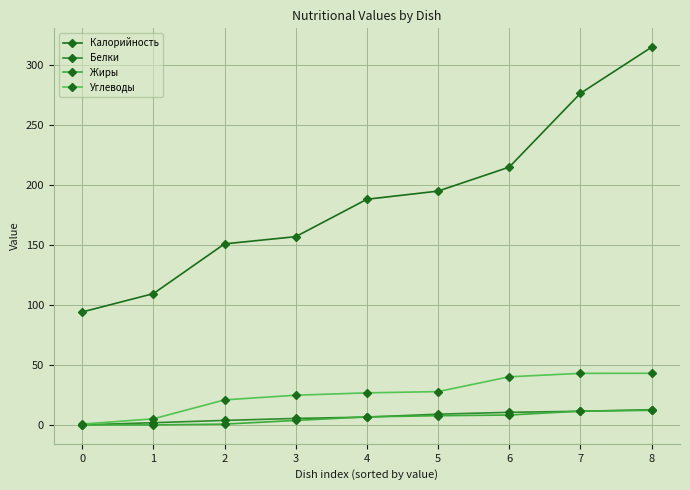

At which category is the sum across all series the highest?

8